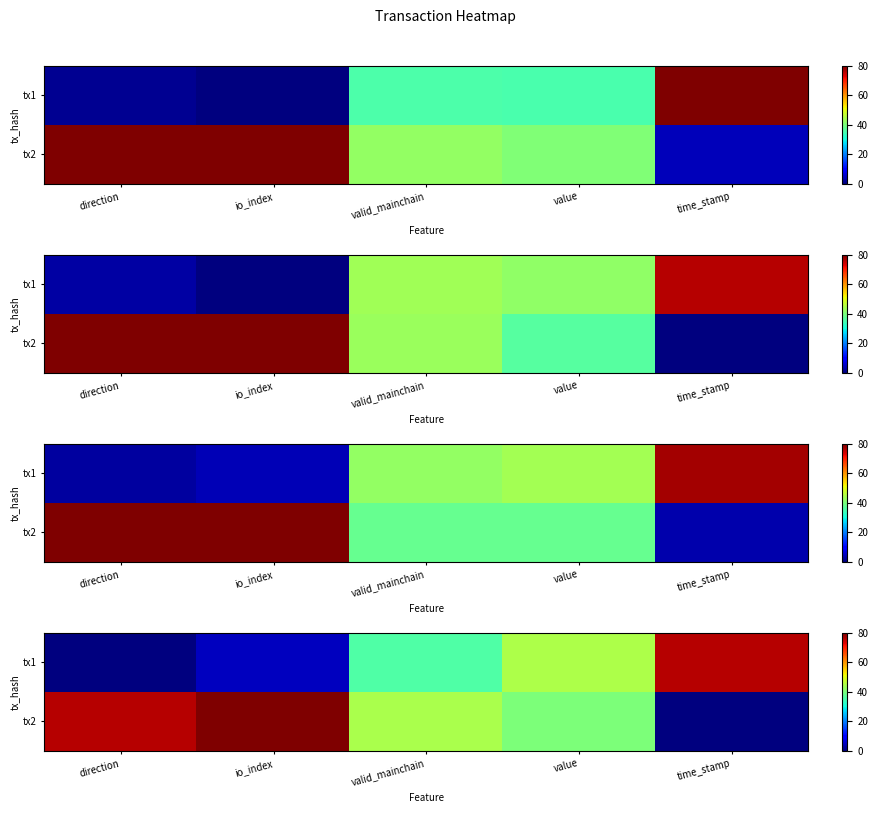

At which category is the sum across all series the highest?

value